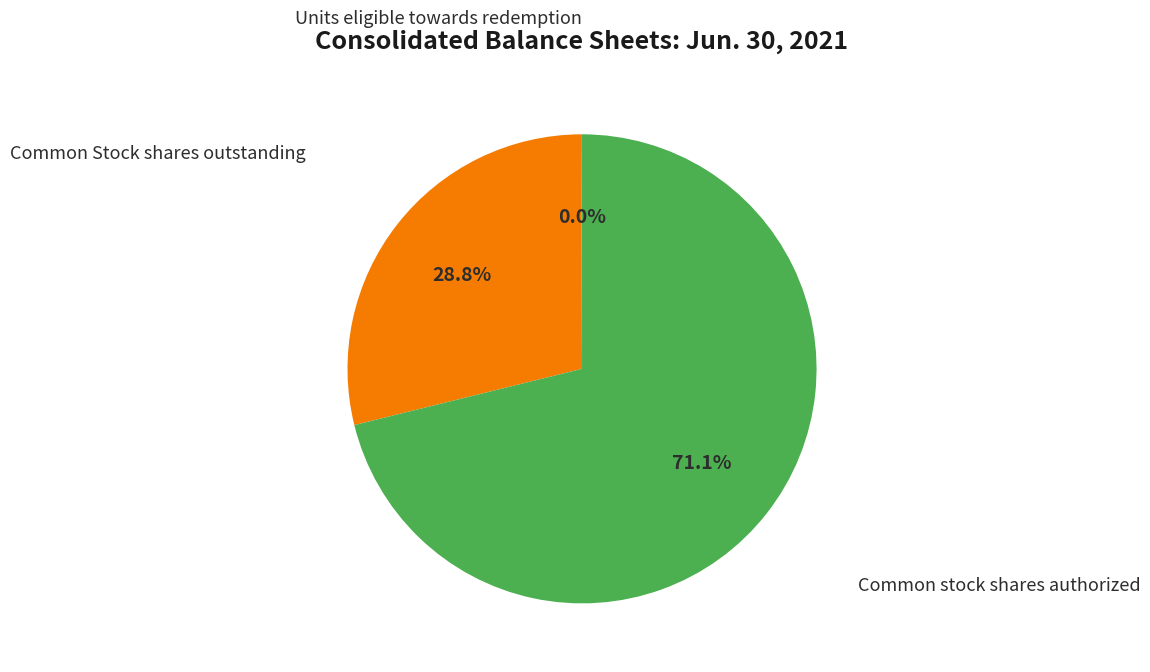

Does any single category account for the majority?

Yes